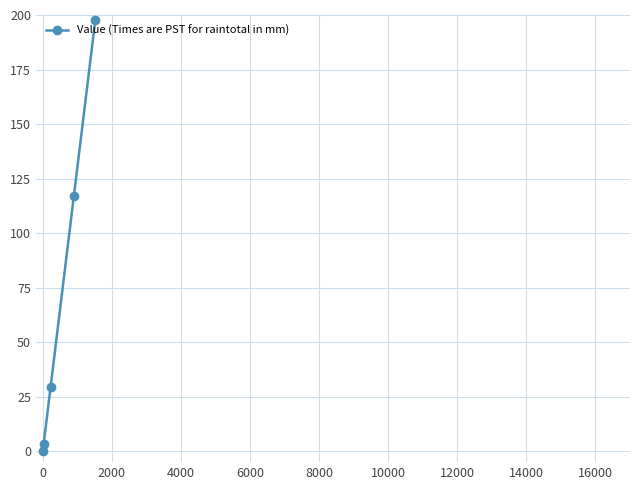

What is the difference between the maximum and minimum values?

197.7